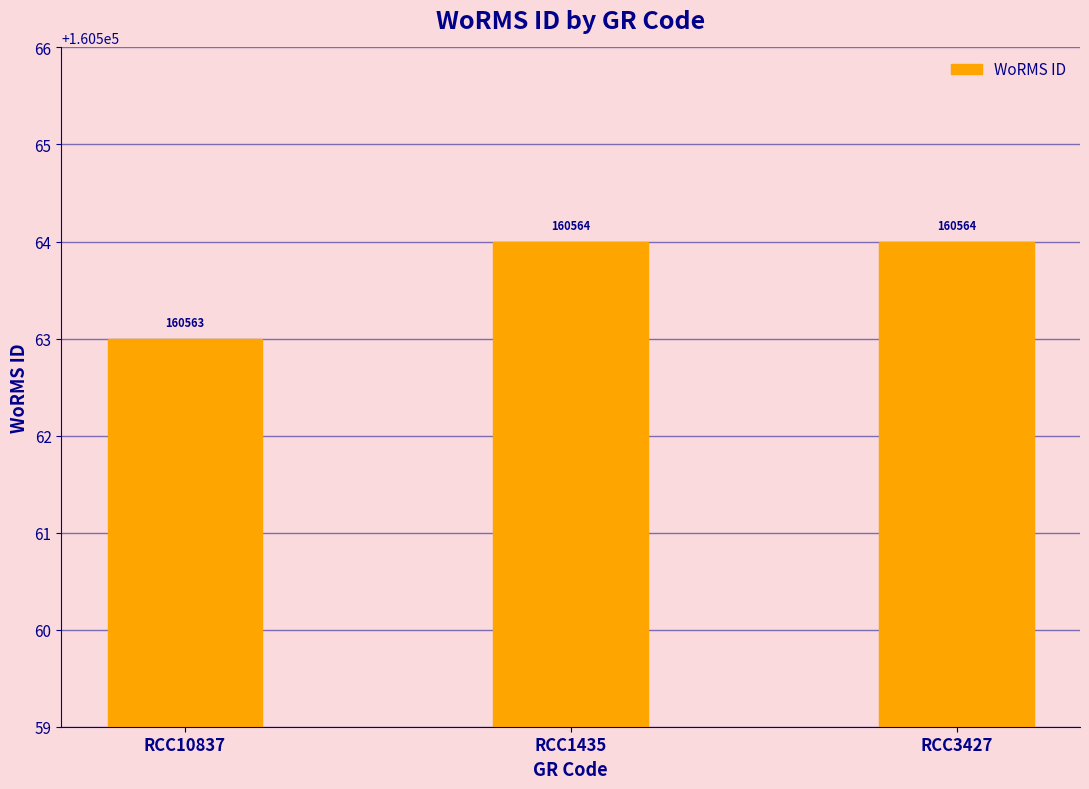

The chart shows a value of 160564 at RCC1435. True or false?

True